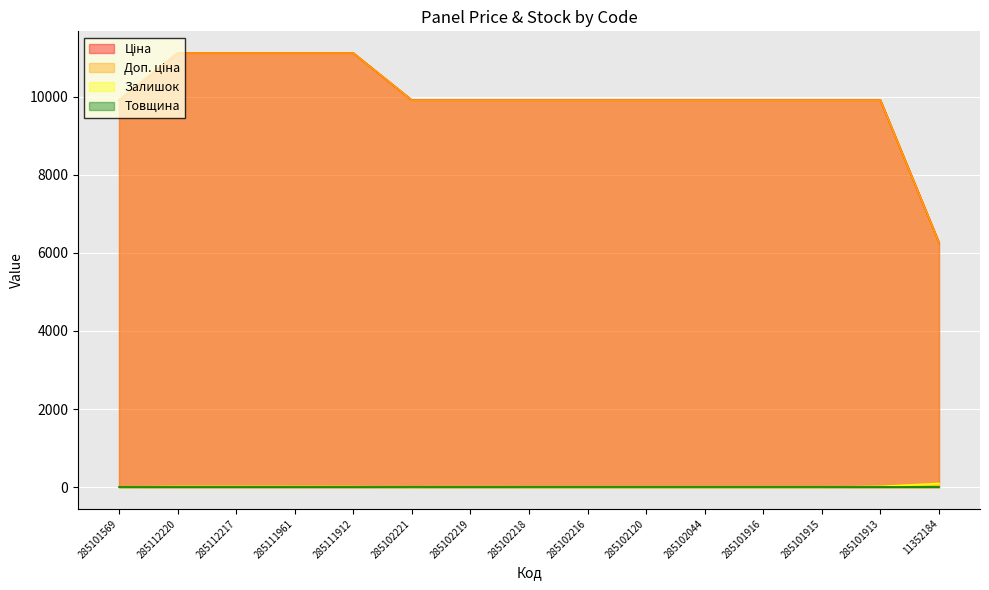

Which series has the largest range (max minus min)?

Ціна